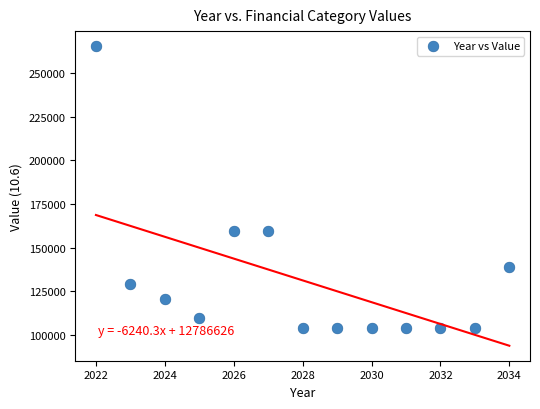

What is the range of X values (max minus min)?

12